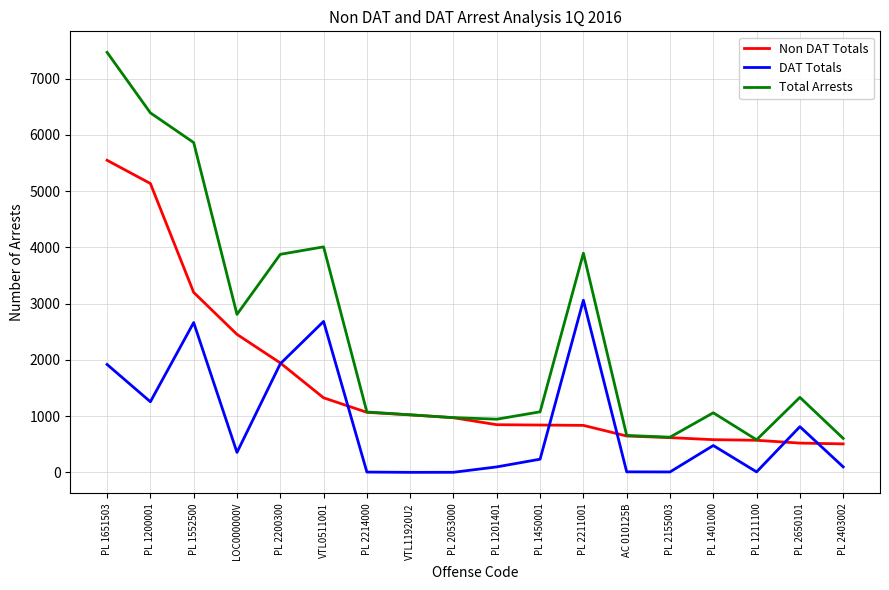

At which category is the sum across all series the highest?

PL 1651503